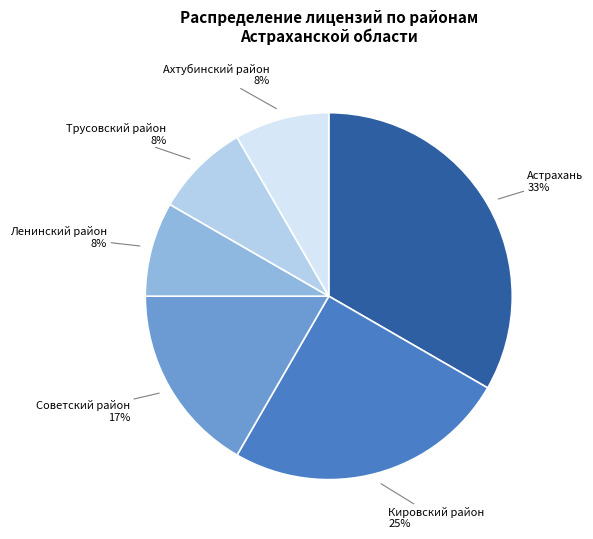

To the nearest percent, what is the difference between the largest and smallest slice percentages?

25%